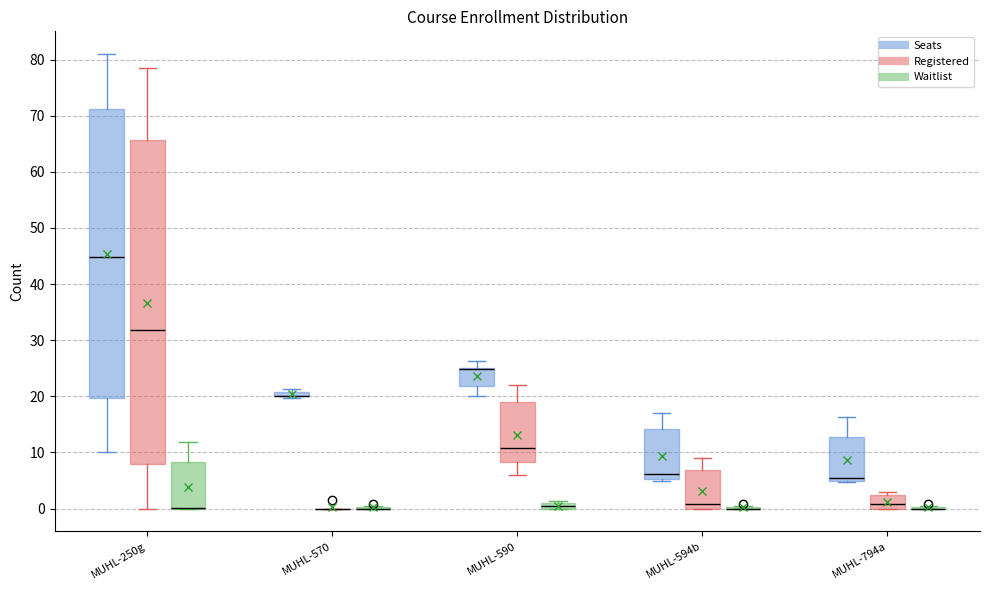

Where is the lower edge of the box for MUHL-570 (Seats) on the y-axis? The values are not printed on the chart, so give them approximately, as read against the axis.

20